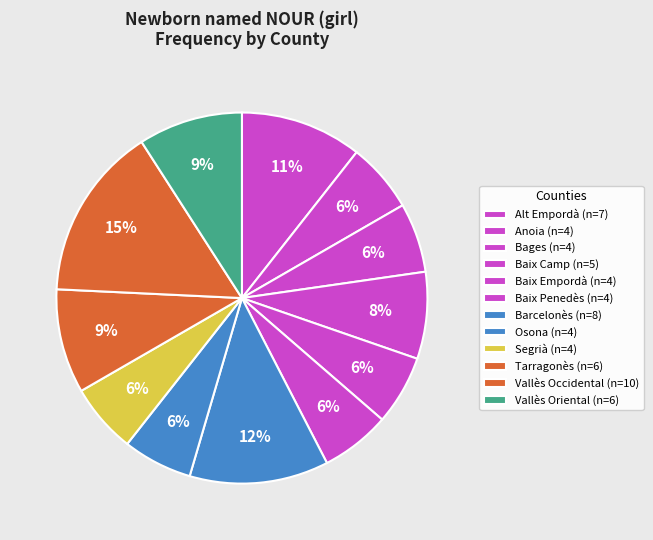

Approximately how many times larger is the value at Bages compared to Anoia?

1.0